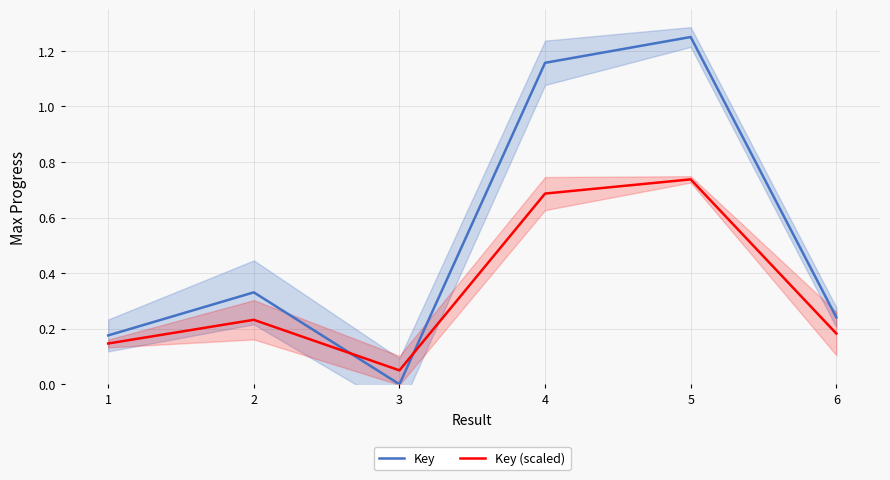

Is it true that Key equals 0.1 at 1?

False